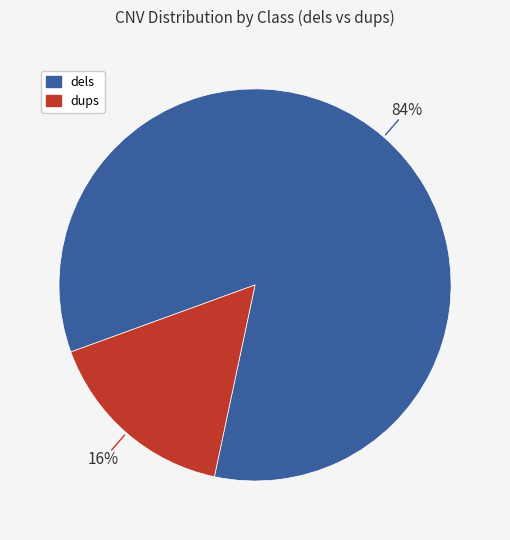

Does any single category account for the majority?

Yes